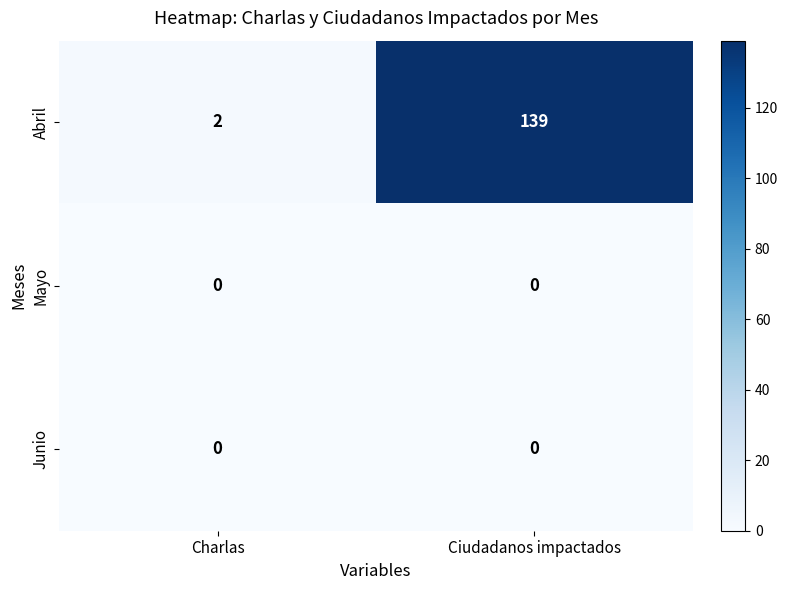

The Abril series shows 139 at Ciudadanos impactados. True or false?

True